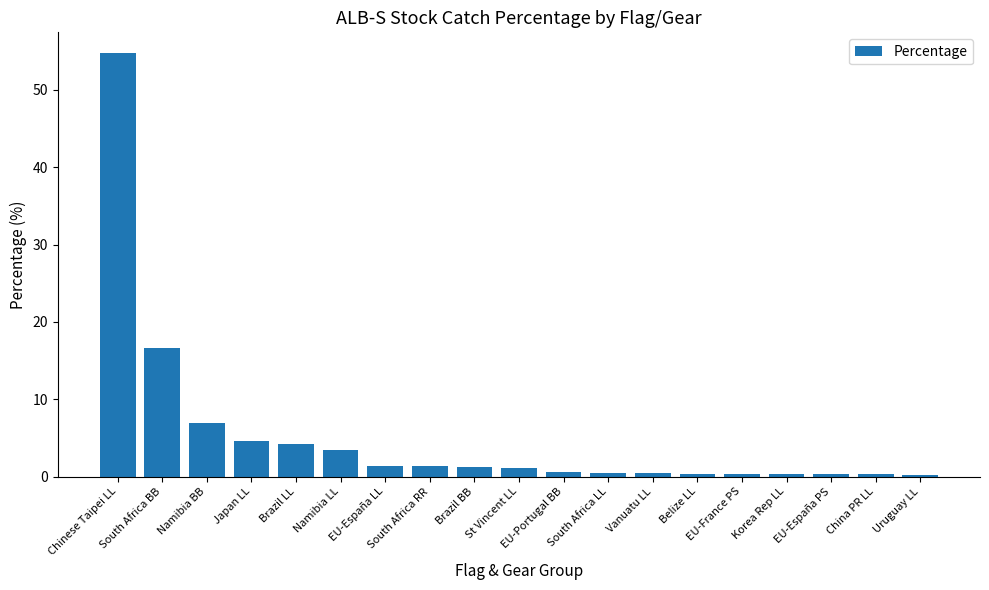

At which label is the value closest to 27?

South Africa BB